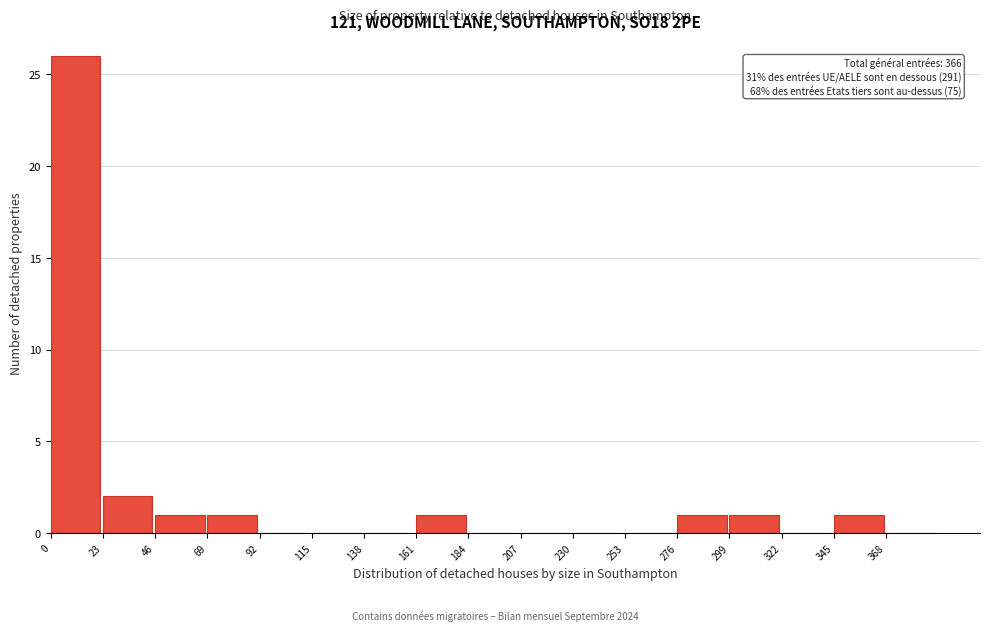

Which range on the x-axis has the tallest bar?

0 to 23